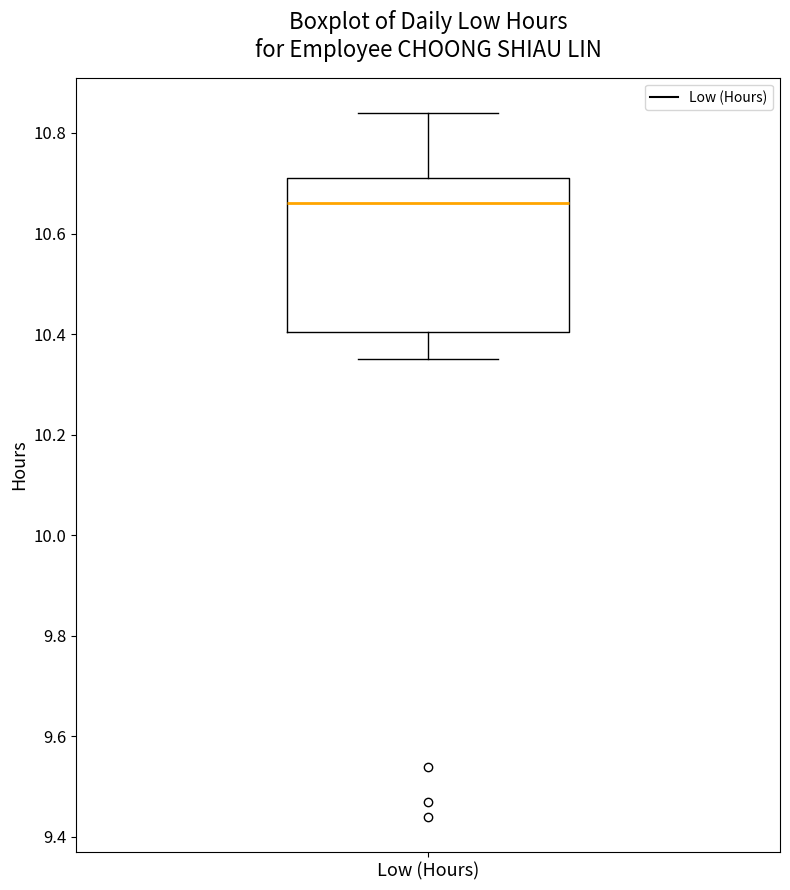

Read this box plot against the y-axis: the position of the median line, the range covered by the box, and the ends of both whiskers. The values are not printed on the chart, so give them approximately, as read against the axis.

median 10.66, box 10.40 to 10.72, whiskers 10.36 to 10.84